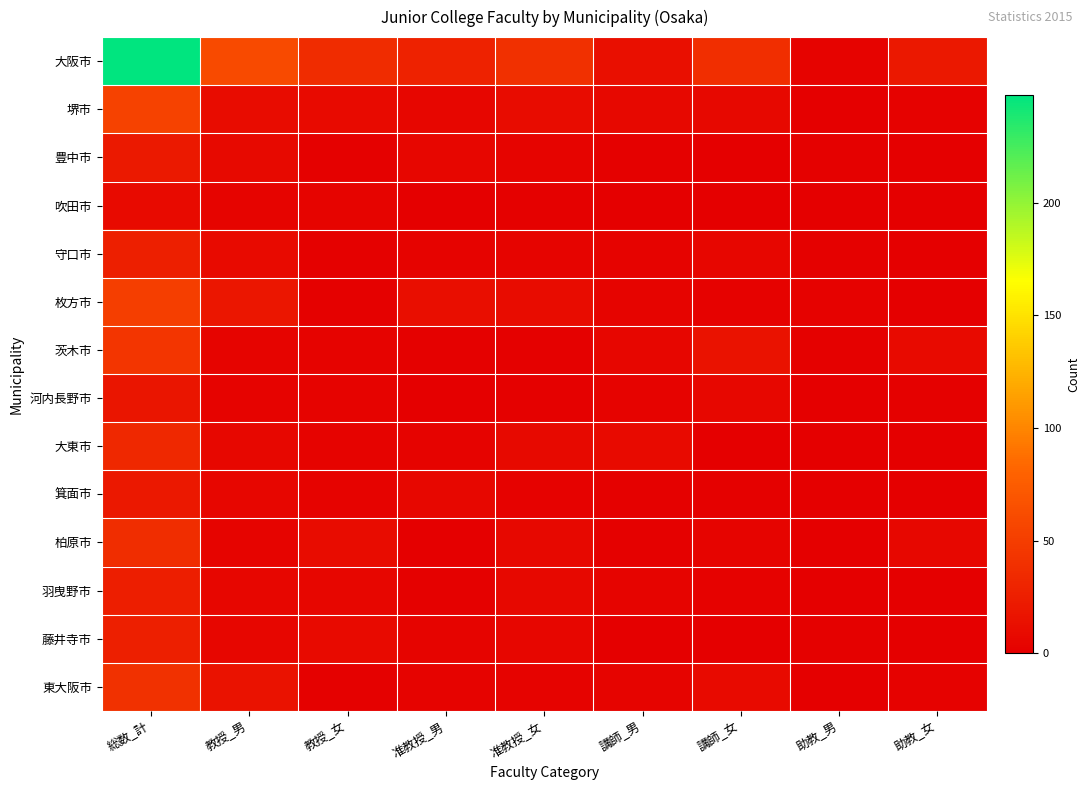

At how many categories does at least one series exceed 142?

1